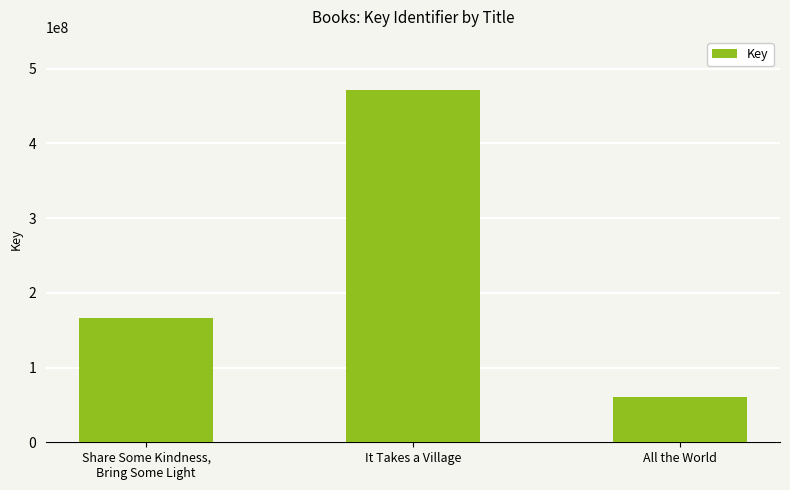

Are the bars grouped side by side (vs. stacked)?

No